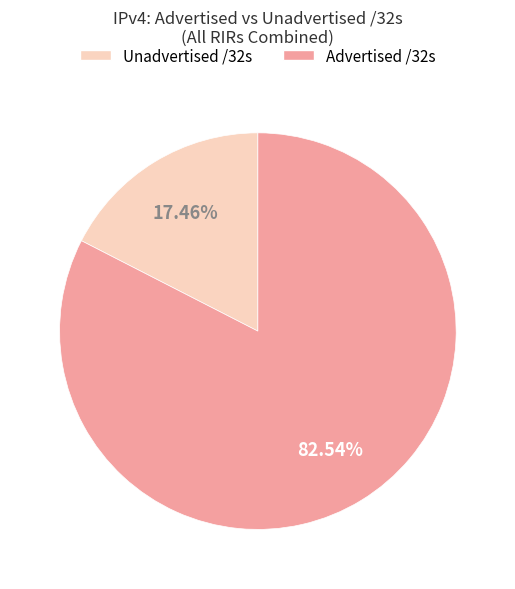

Is there any slice that represents more than half of the pie?

Yes